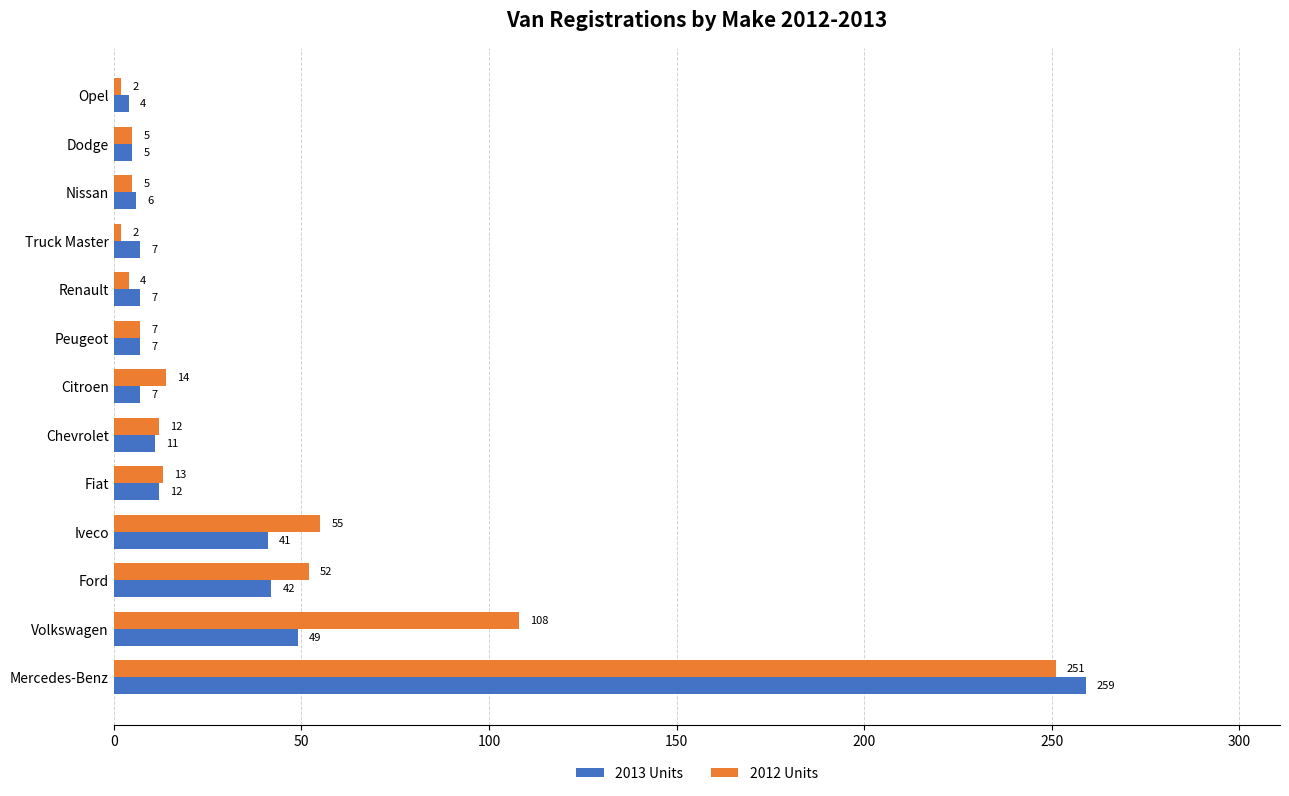

What is the difference between the maximum and minimum values in the 2012 Units series?

249